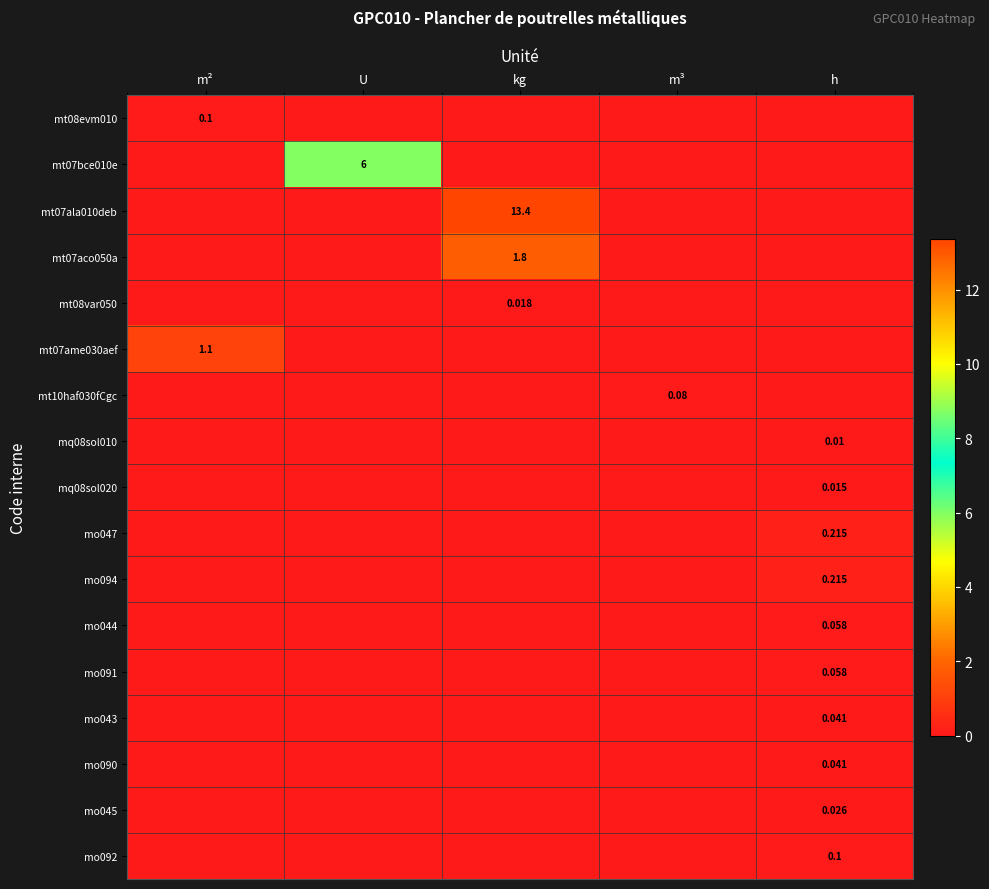

How many categories are shown in the chart?

5